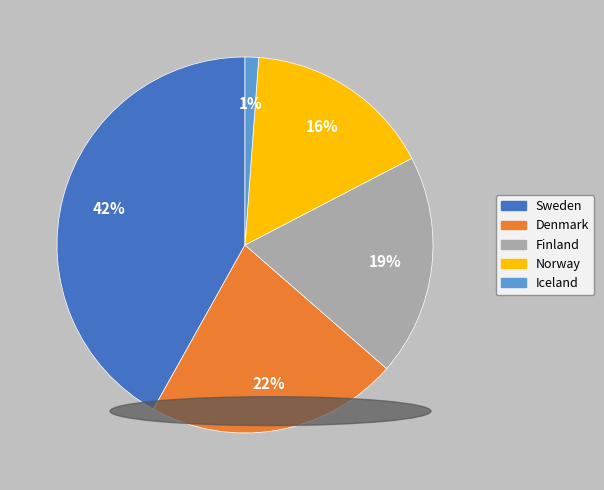

Rank the categories by value from lowest to highest.

Iceland, Norway, Finland, Denmark, Sweden